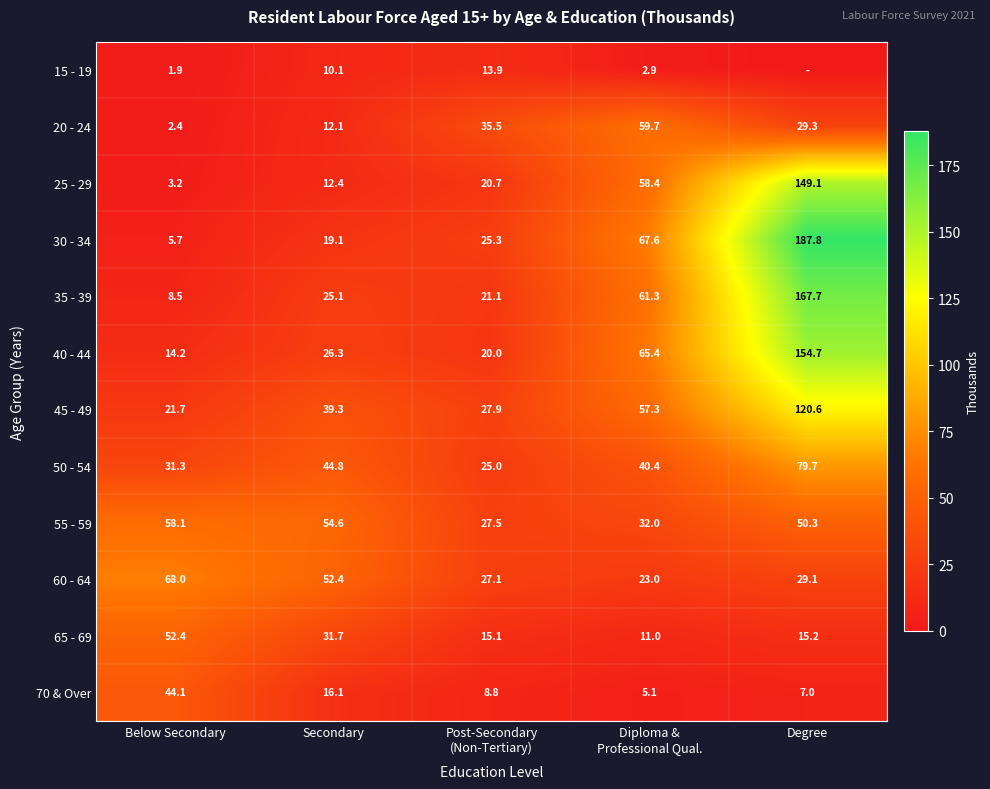

At which label is 50 - 54 closest to 52?

Secondary